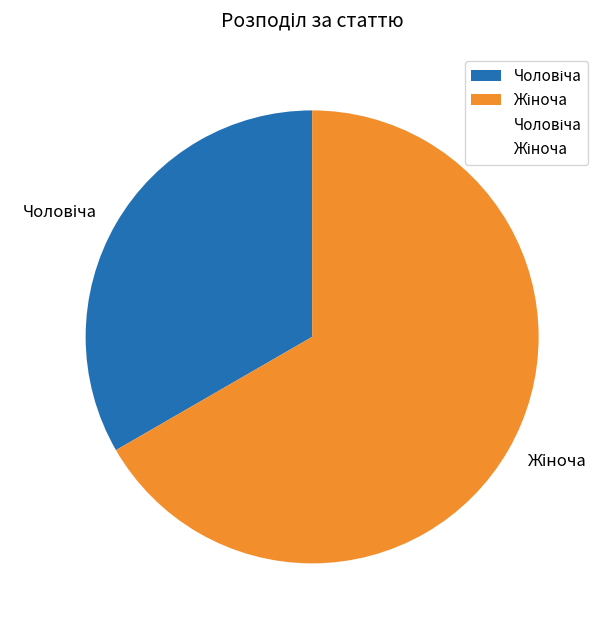

Does any single category account for the majority?

Yes